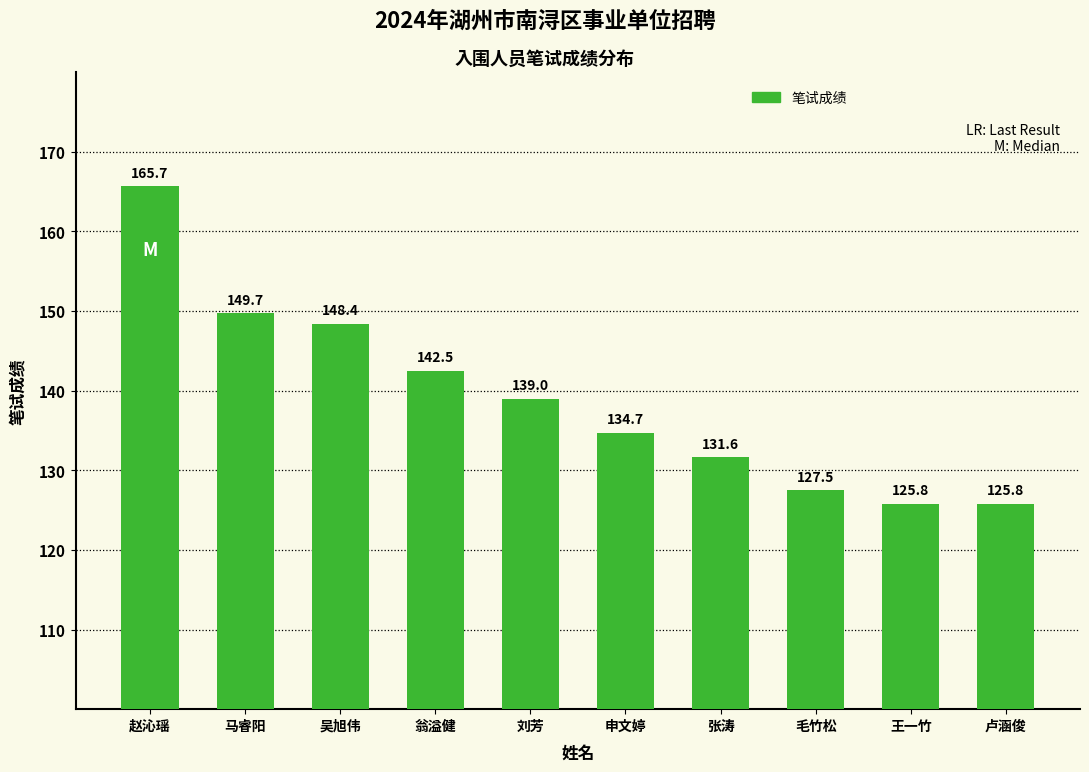

What position from the right is 毛竹松?

3